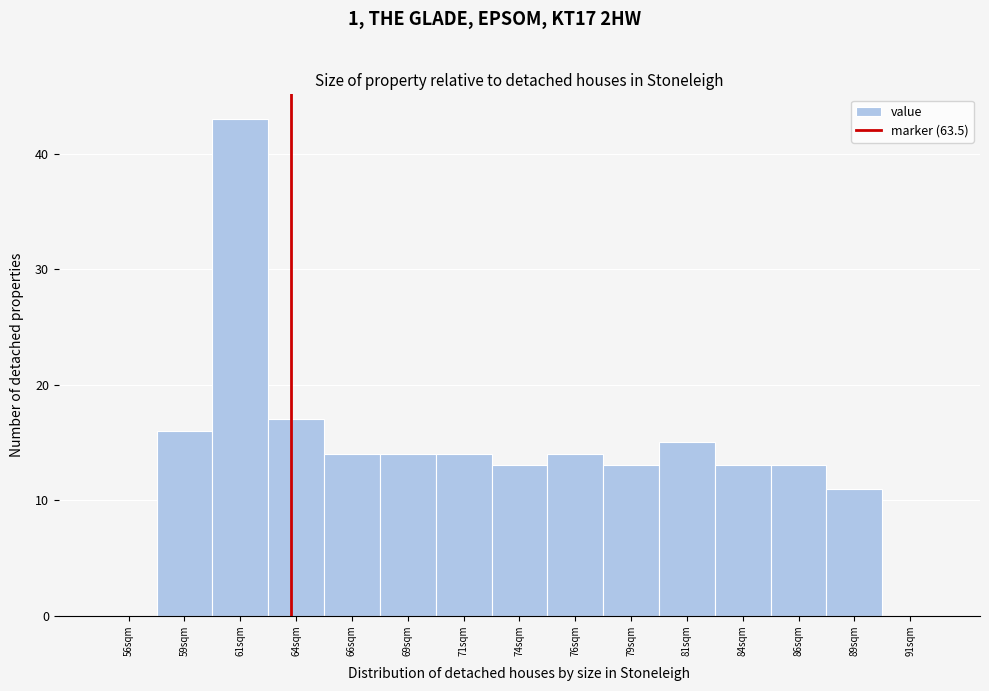

Which range on the x-axis has the tallest bar?

60.0 to 62.5